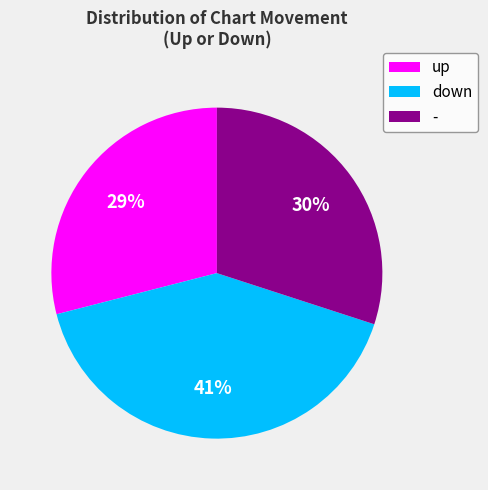

Count the number of slices in the pie.

3